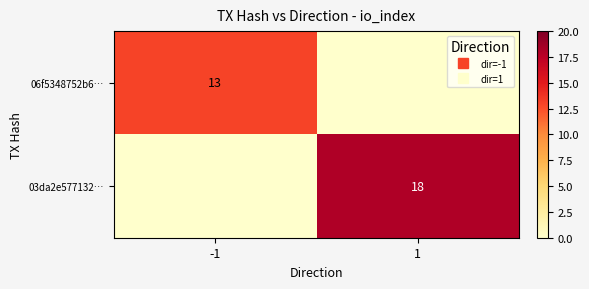

Which series has the largest total across all categories?

03da2e577132…